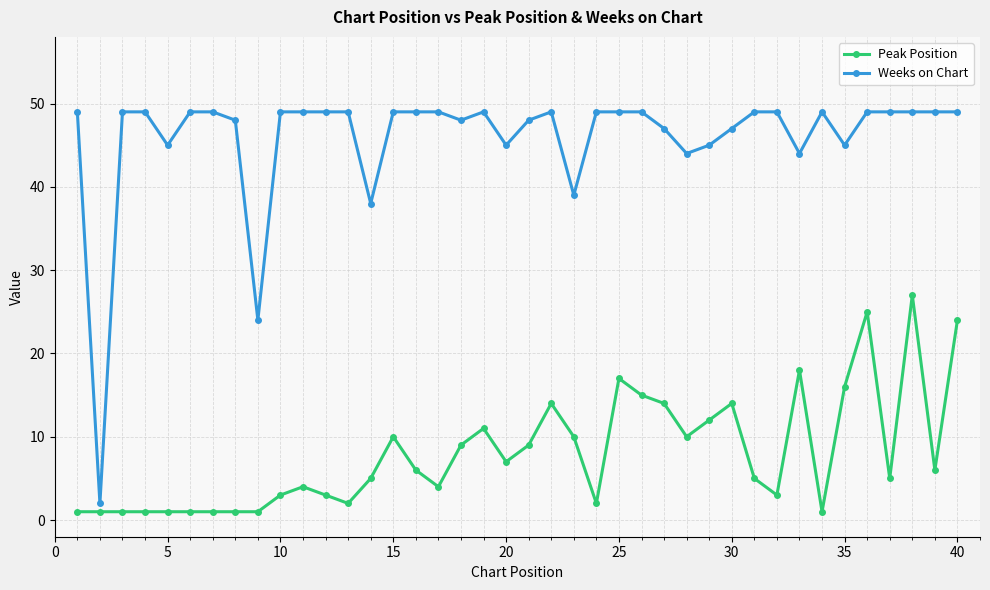

Rank the series by their maximum value, from lowest to highest.

Peak Position, Weeks on Chart